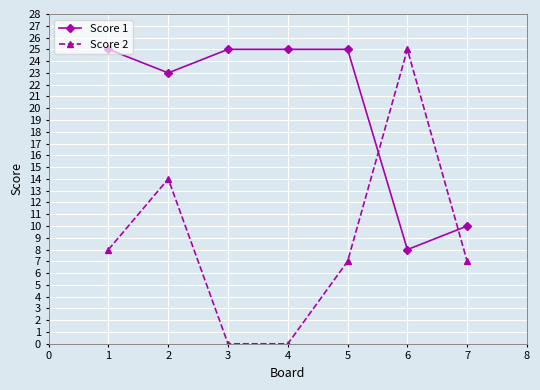

Where do Score 2 and Score 1 first cross each other?

5 and 6